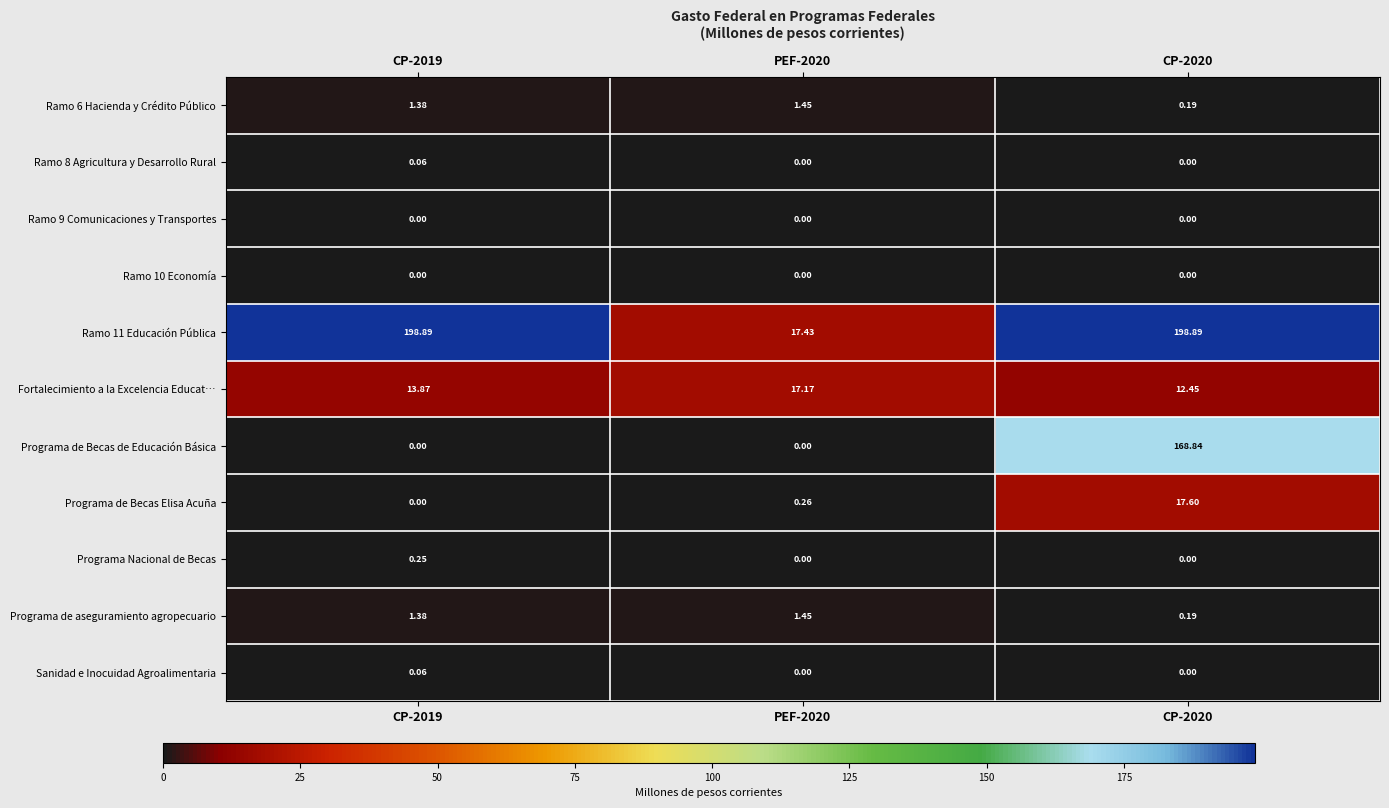

Which series has the largest total across all categories?

Ramo 11 Educación Pública